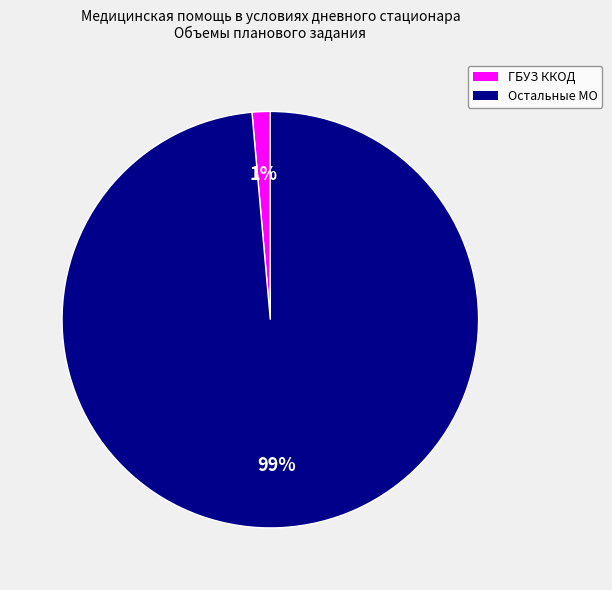

Is there a majority slice in this chart?

Yes